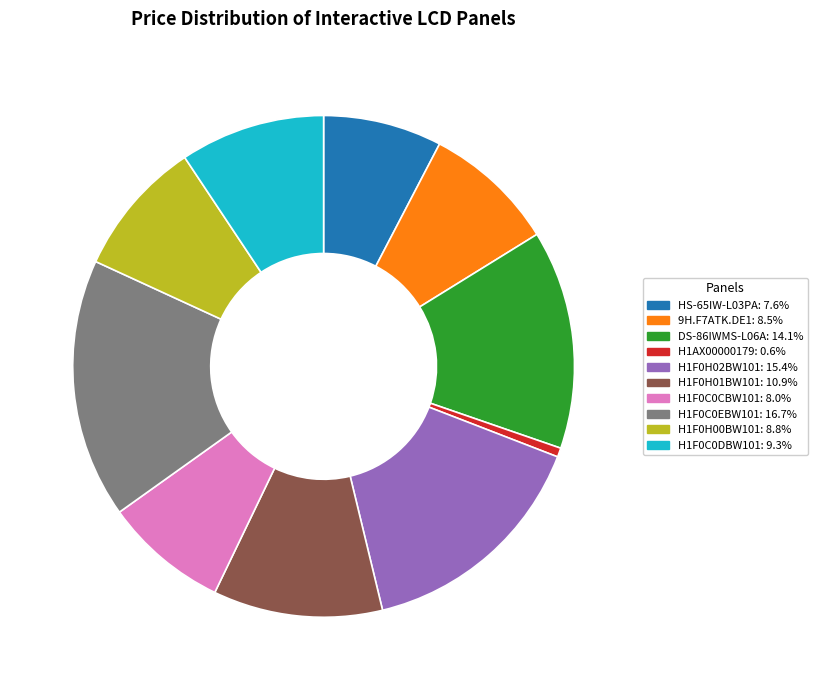

Combined, do 9H.F7ATK.DE1 and H1F0C0DBW101 account for over 50%?

No